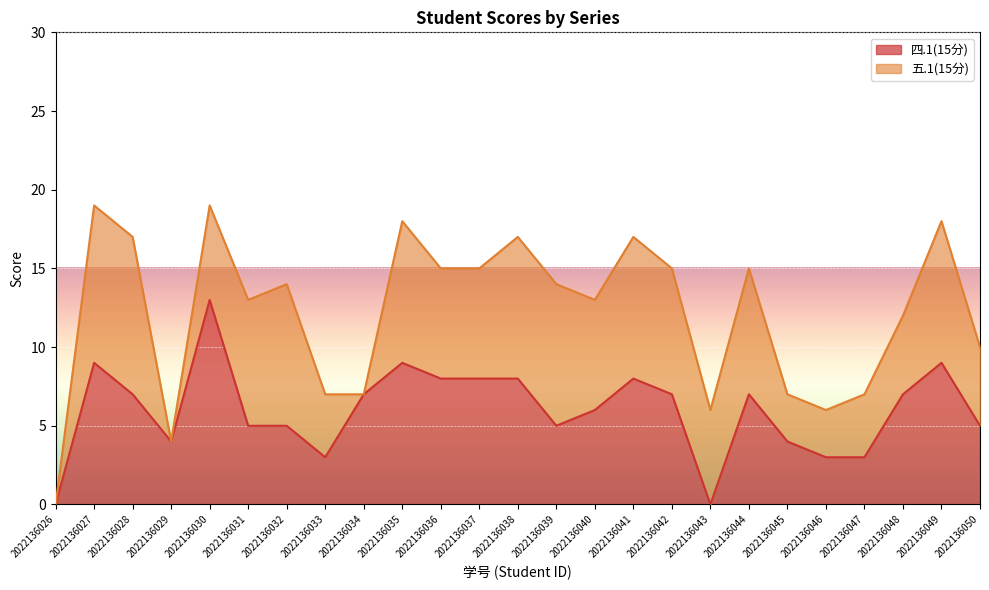

What is the difference between the maximum and minimum values?

13